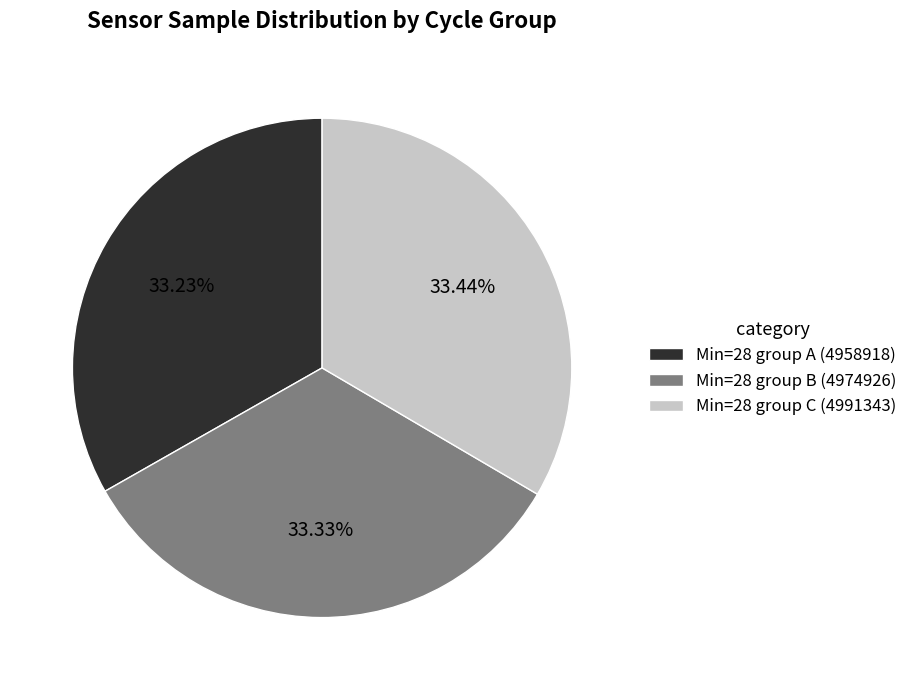

Is there a majority slice in this chart?

No